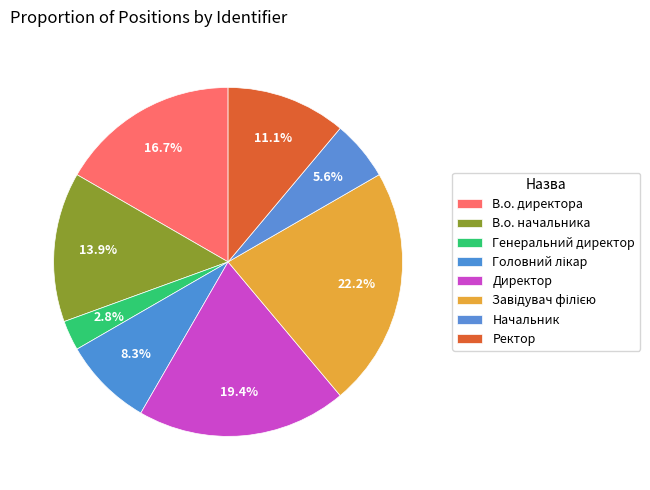

Is there a majority slice in this chart?

No